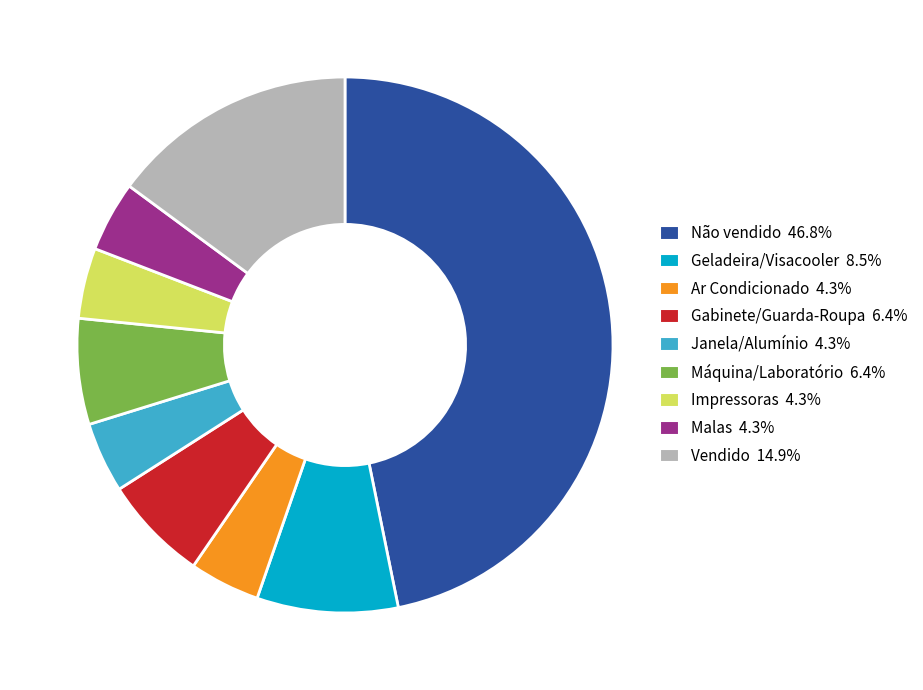

Does any single category account for the majority?

No